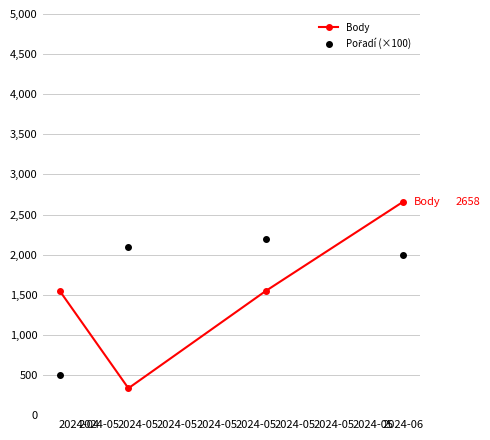

What is the minimum value for Body?

335